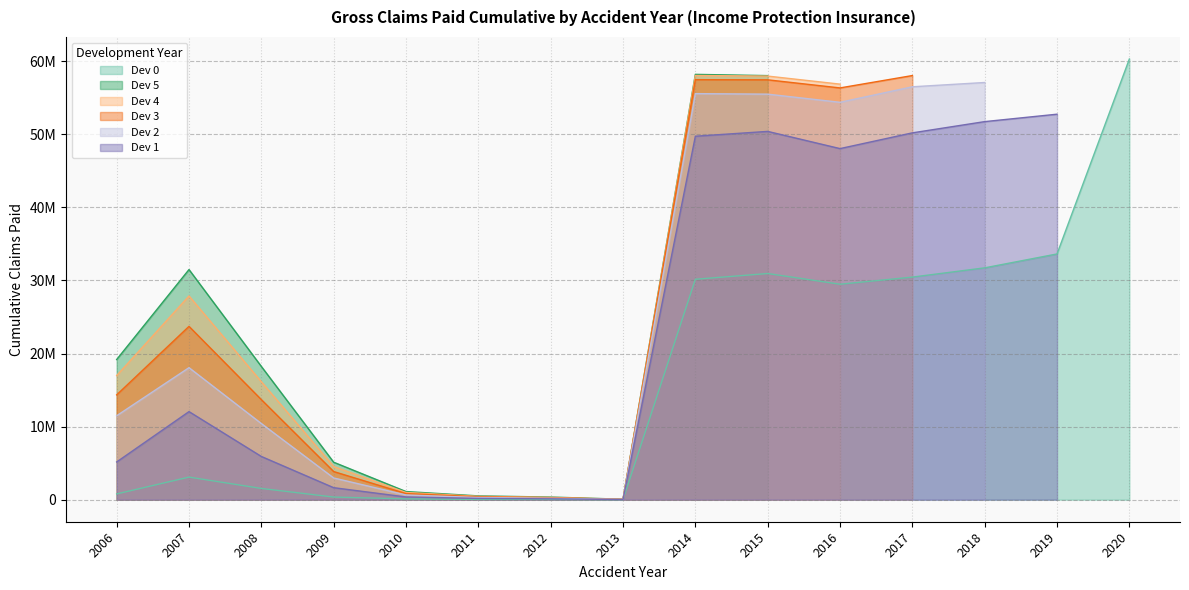

After their last crossing, which series has the higher values: Dev 0 or Dev 4?

Dev 0